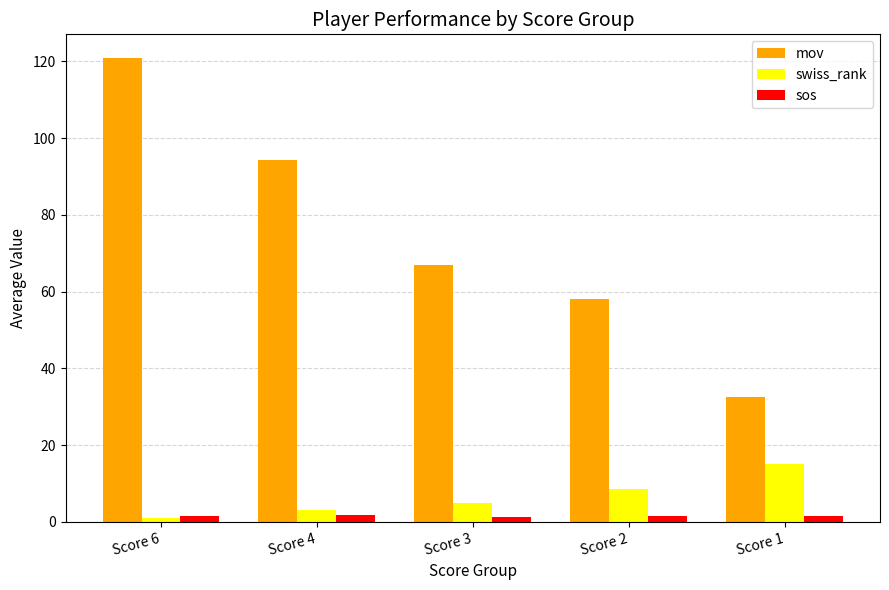

True or false: mov has a value of 57.2 at Score 4.

False